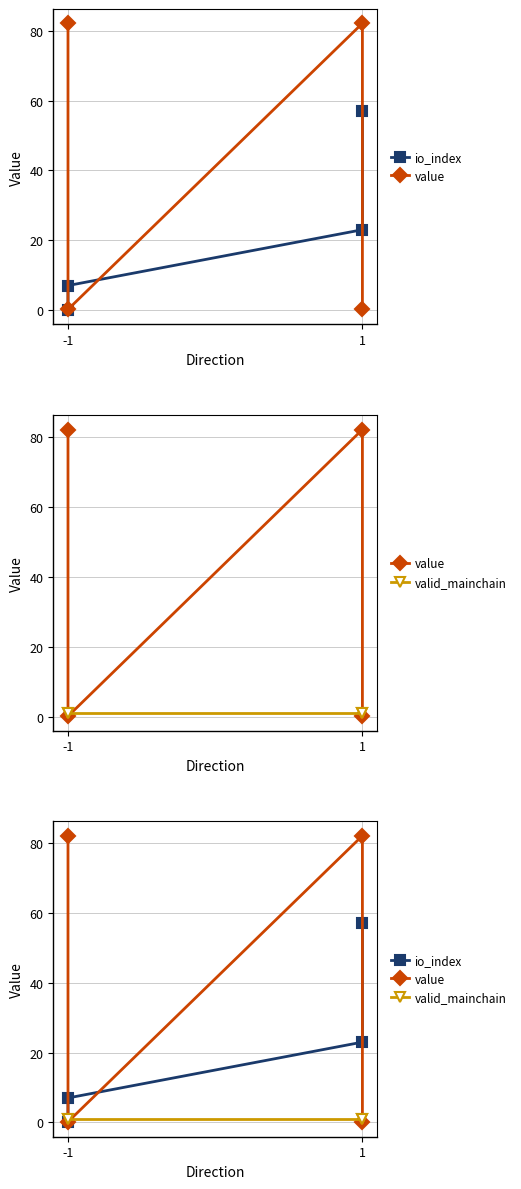

The value of valid_mainchain at 1 is 1.6. True or false?

False